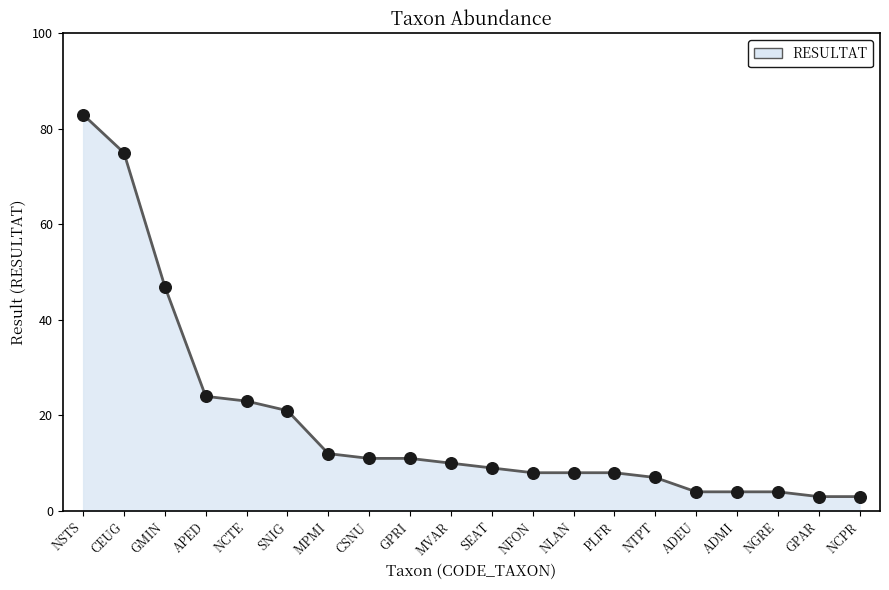

Approximately how many times larger is the value at NFON compared to CEUG?

0.1